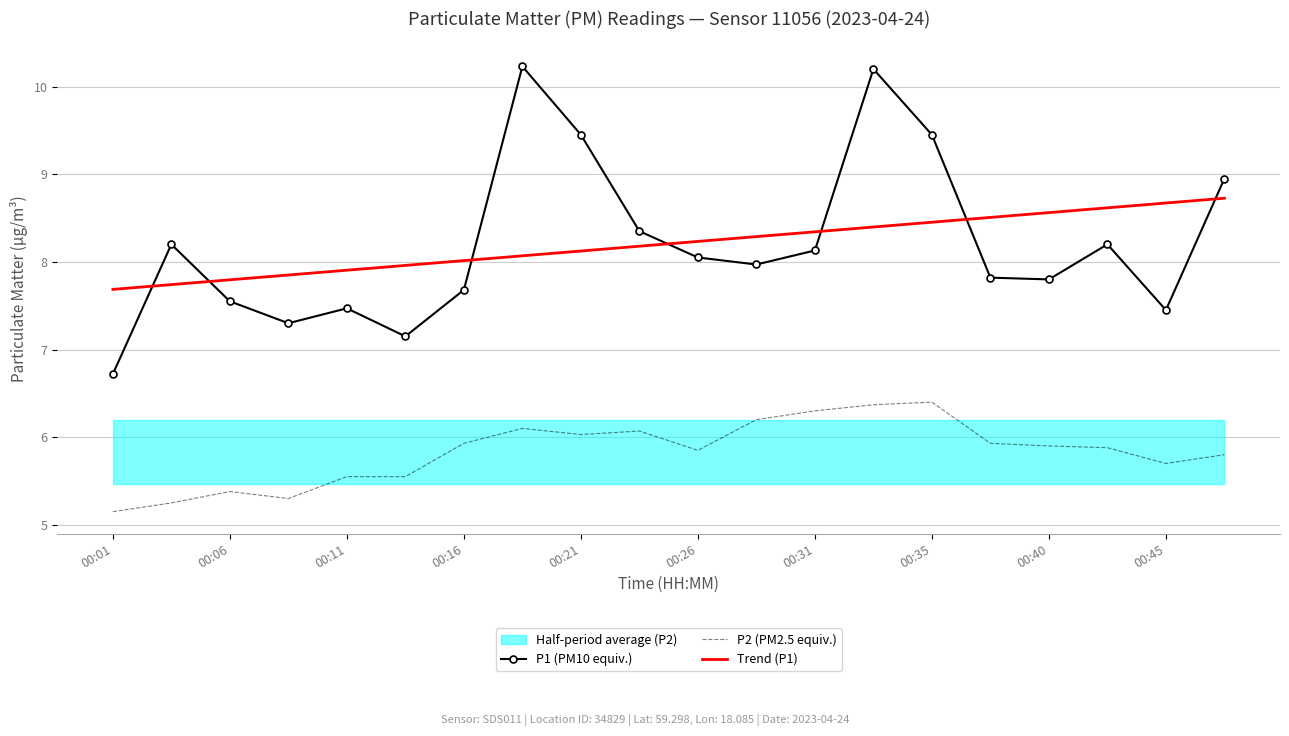

True or false: P1 (PM10 equiv.) has a value of 11.4 at 00:11.

False